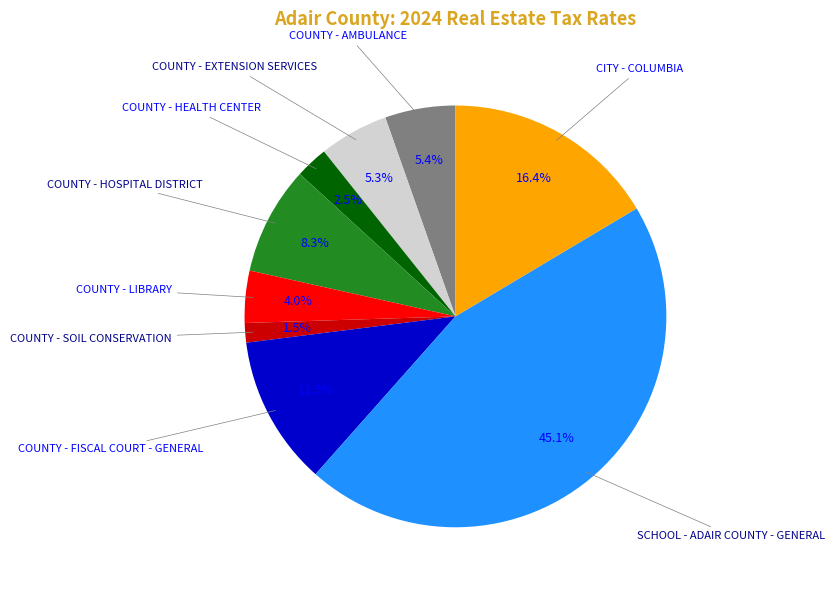

Is there a majority slice in this chart?

No